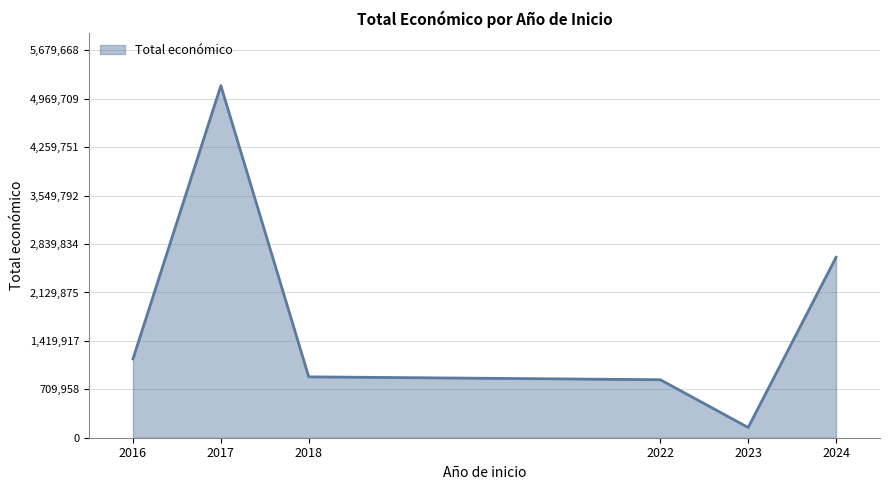

True or false: there are more than 2 points higher than both neighbors.

False